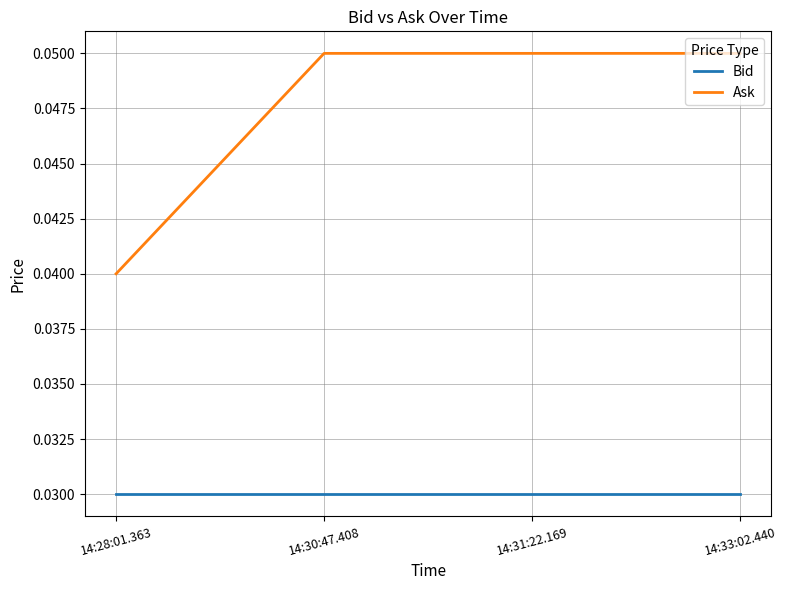

Which series has the widest spread of values?

Ask